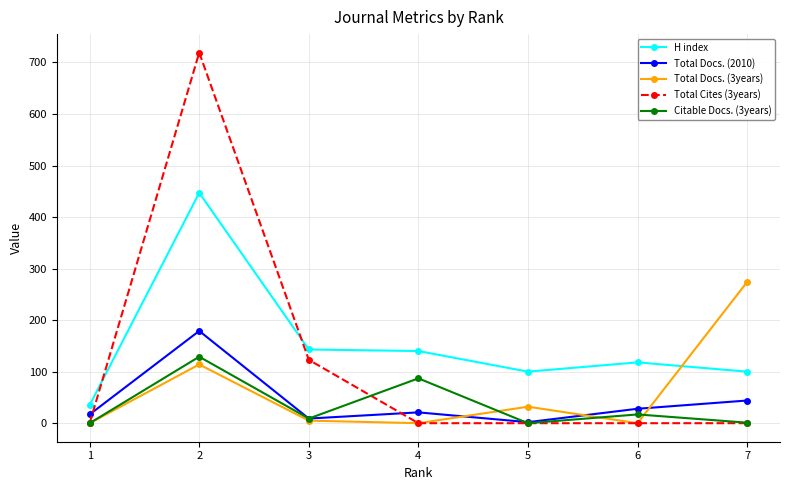

True or false: Total Cites (3years) has more than 2 points higher than both neighbors.

False